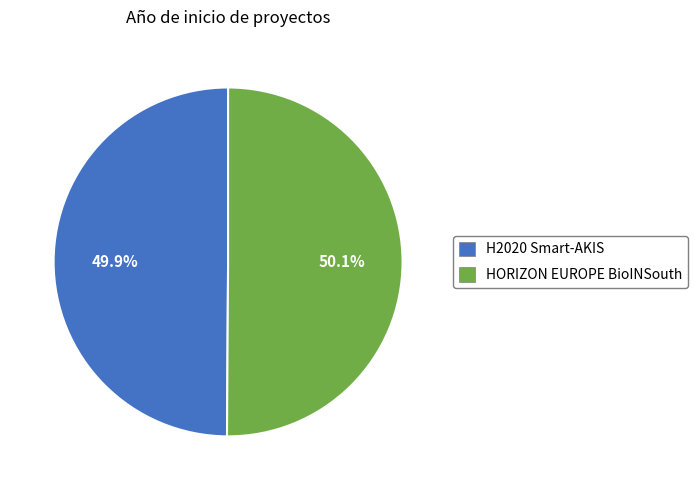

Is there a majority slice in this chart?

Yes